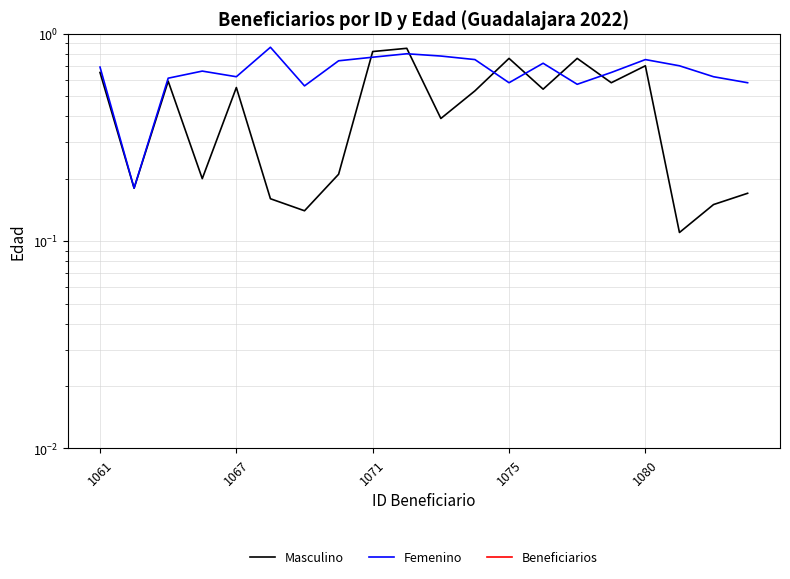

How many categories are shown in the chart?

20